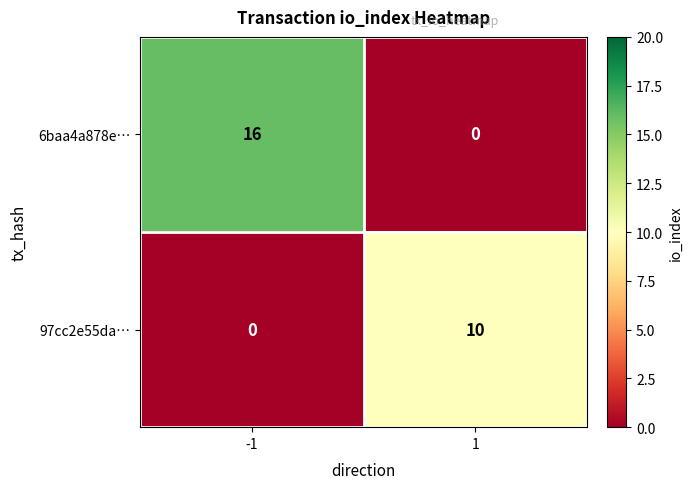

At how many categories does at least one series exceed 2?

2